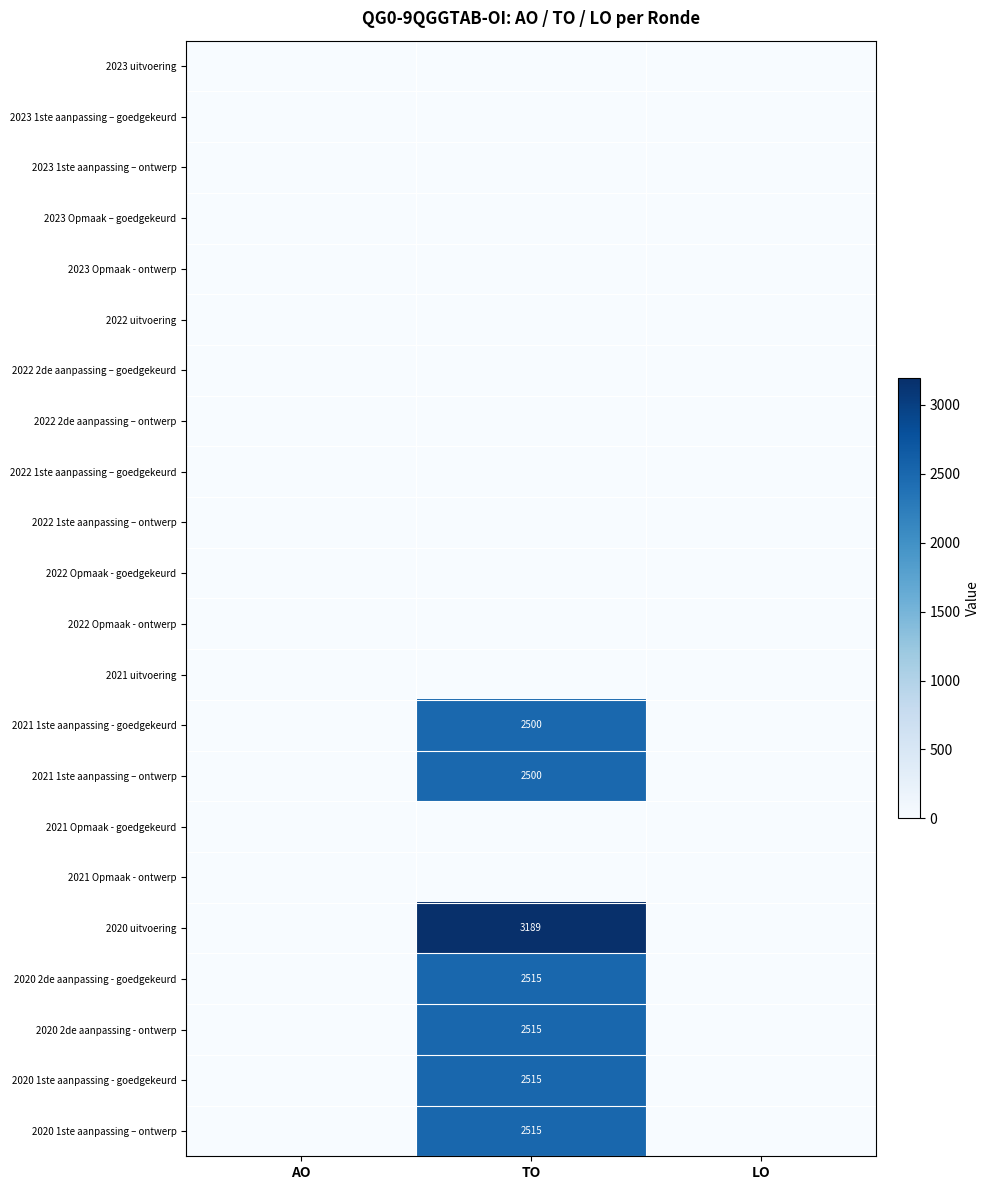

True or false: 2020 2de aanpassing - ontwerp has a value of 2515 at TO.

True